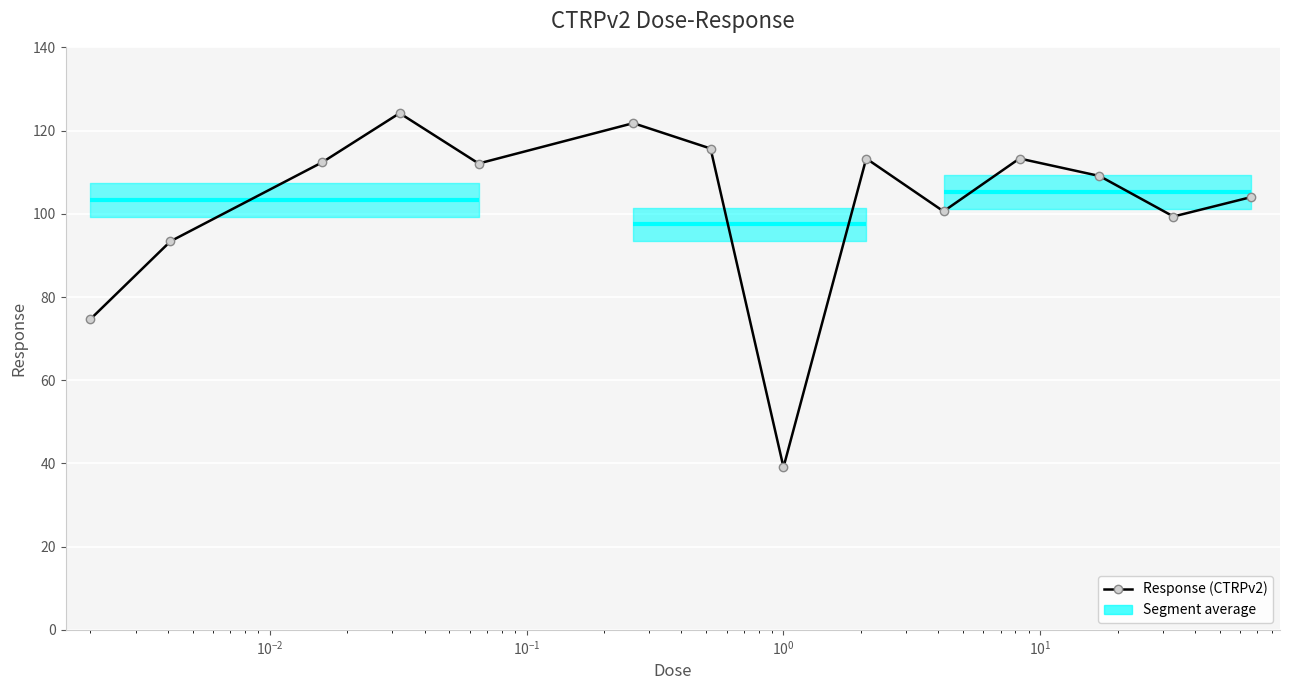

What is the value of the 8th point from the left?

39.1